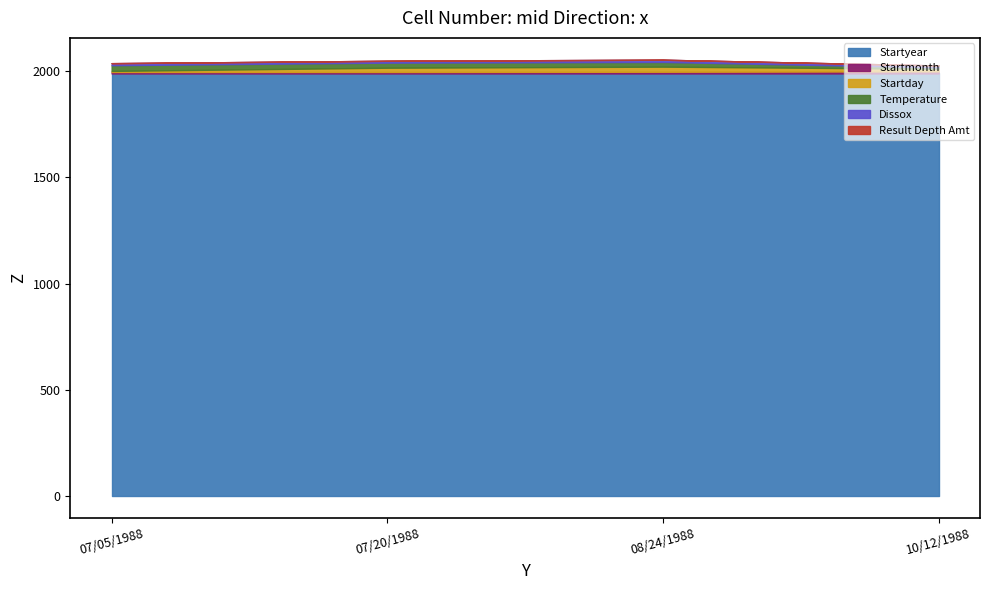

True or false: Startmonth and Result Depth Amt intersect in this chart.

False